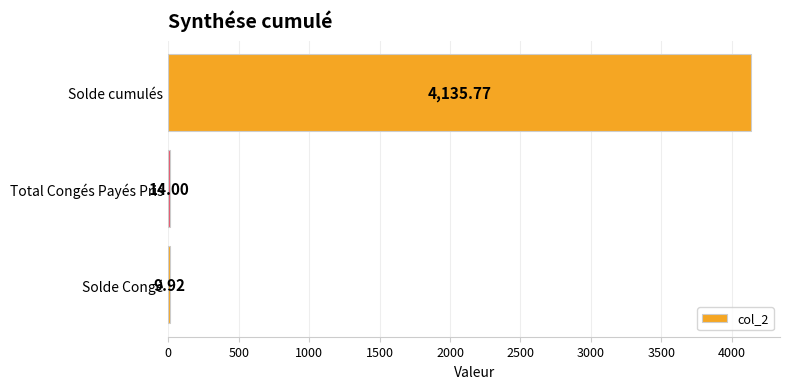

What is the change in value from Solde cumulés to Total Congés Payés Pris?

-4121.8